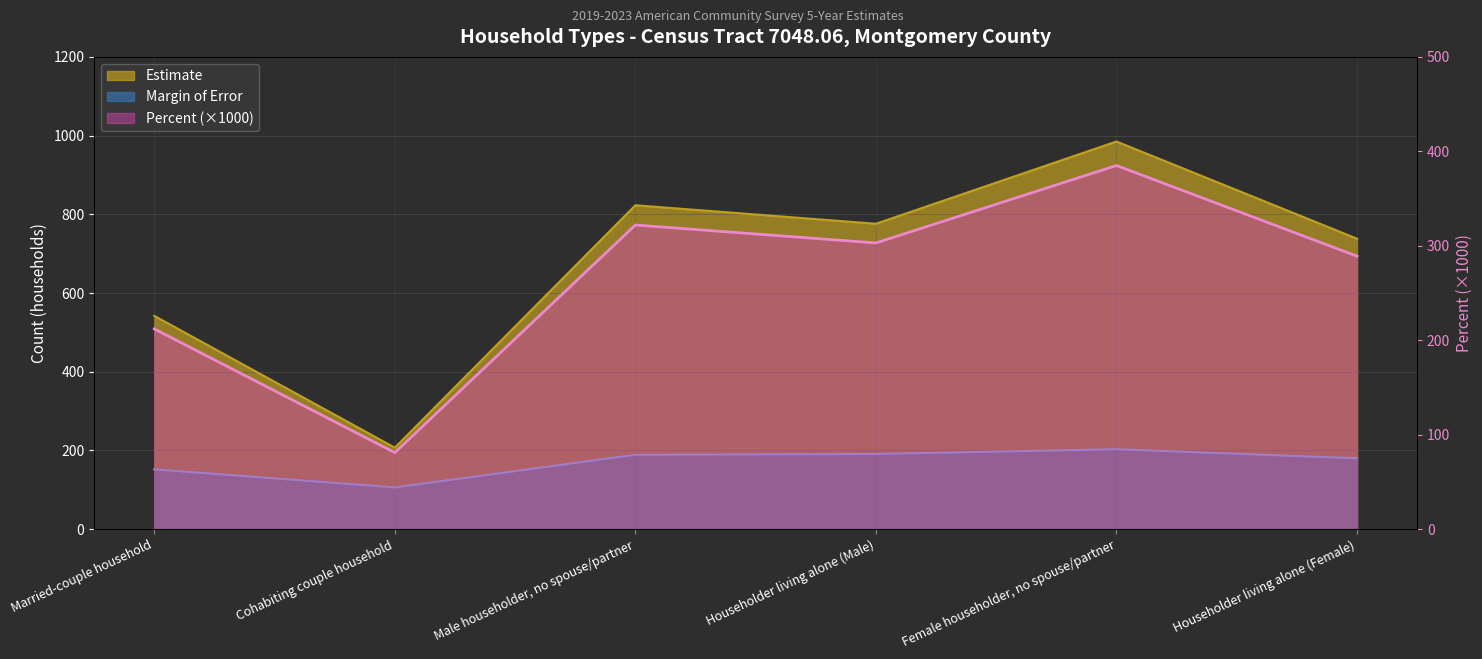

Read the Estimate value at Householder living alone (Female).

738